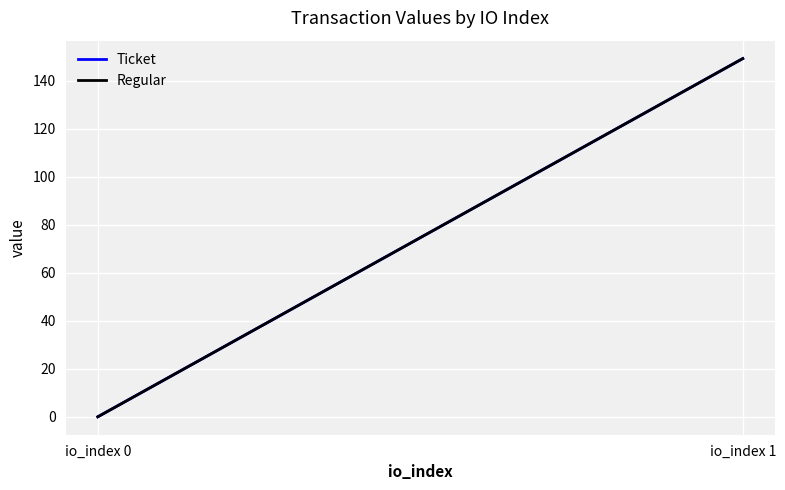

Count the number of data series in this chart.

2